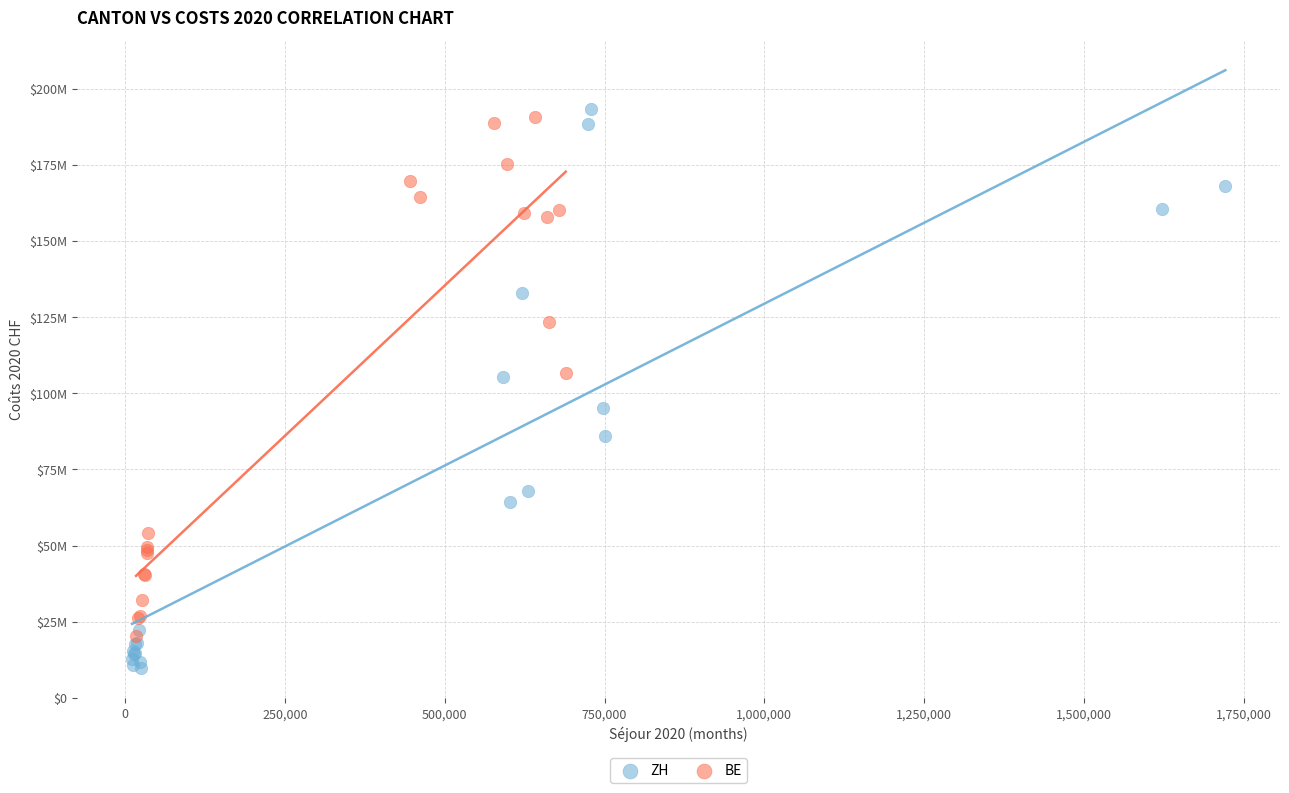

What are all the series names shown in the legend?

ZH, BE